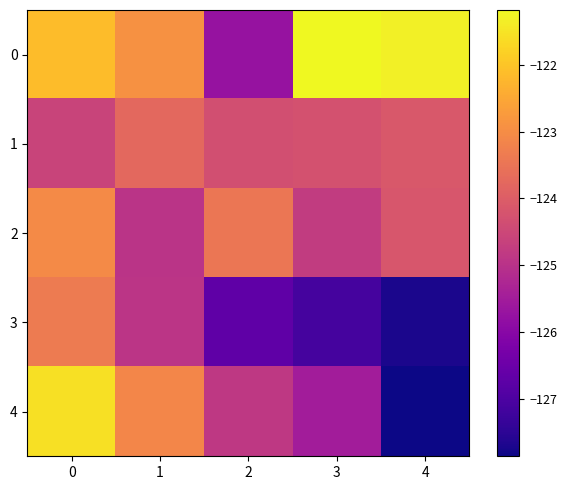

What is the total value across all series at 0?

-614.7